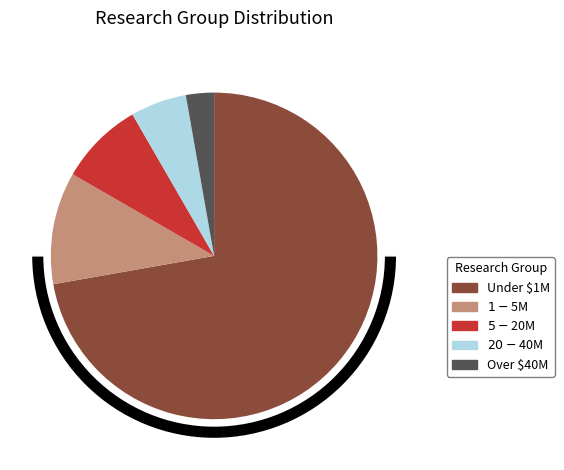

To the nearest percent, what portion does $5-$20M represent?

8%